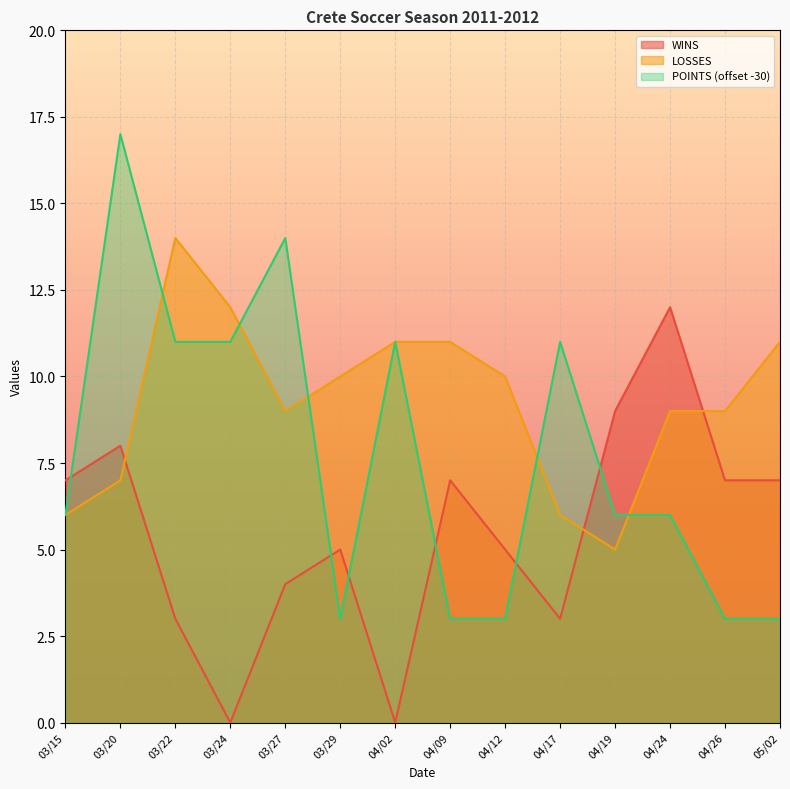

True or false: LOSSES has more than 2 points higher than both neighbors.

False